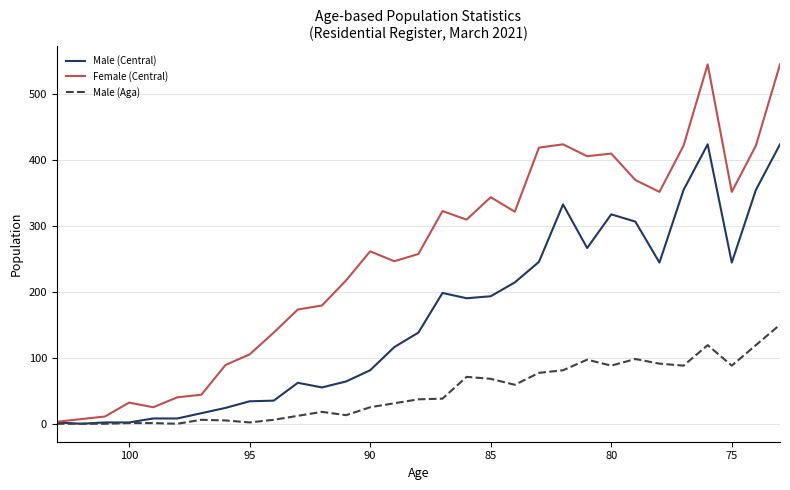

At which category does Female (Central) reach its first local peak?

100